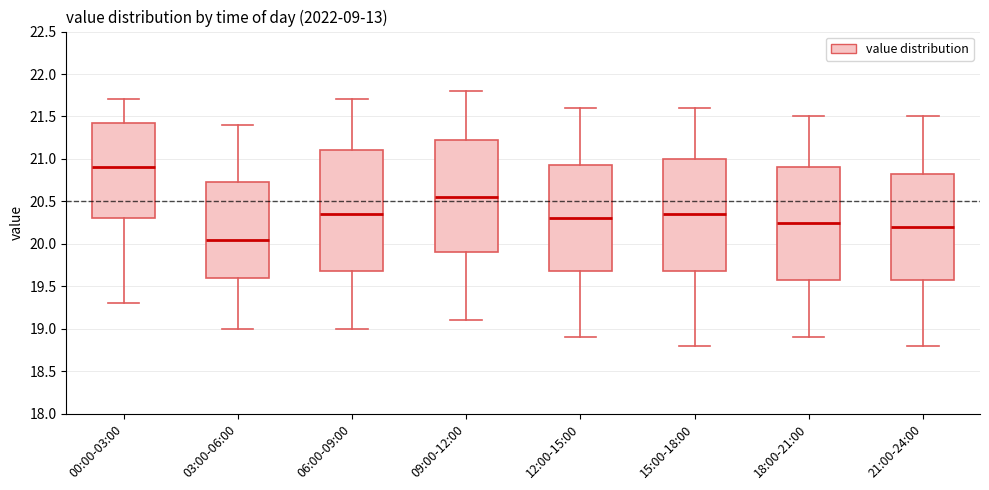

Which box has the highest median line?

00:00-03:00